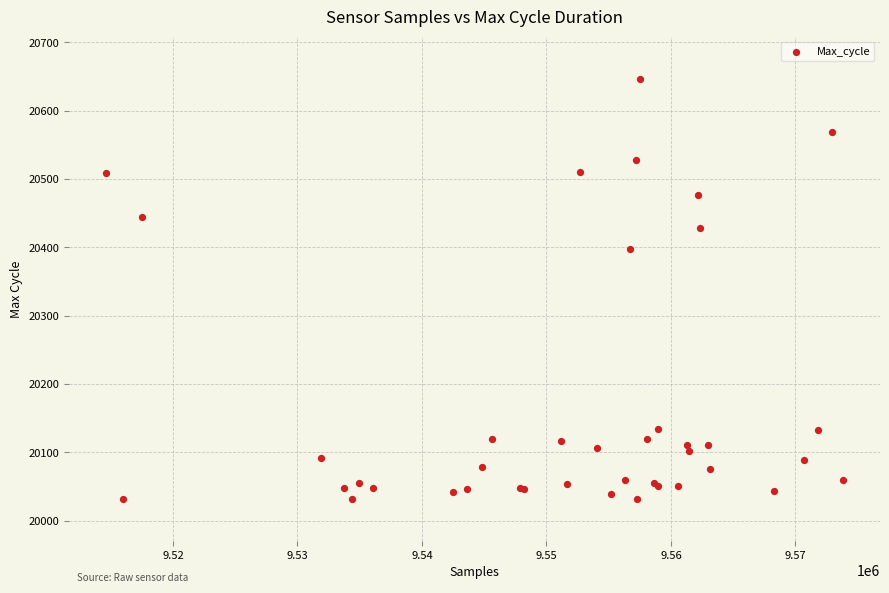

What Y value in the scatter plot is closest to 20339?

20398